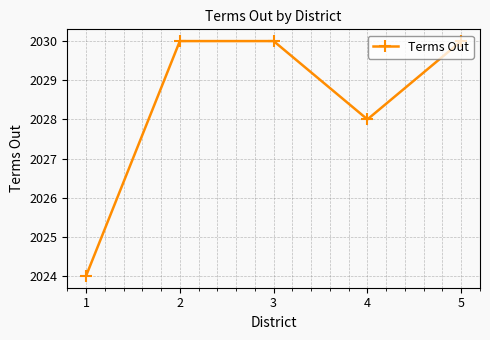

What is the maximum value shown in the chart?

2030